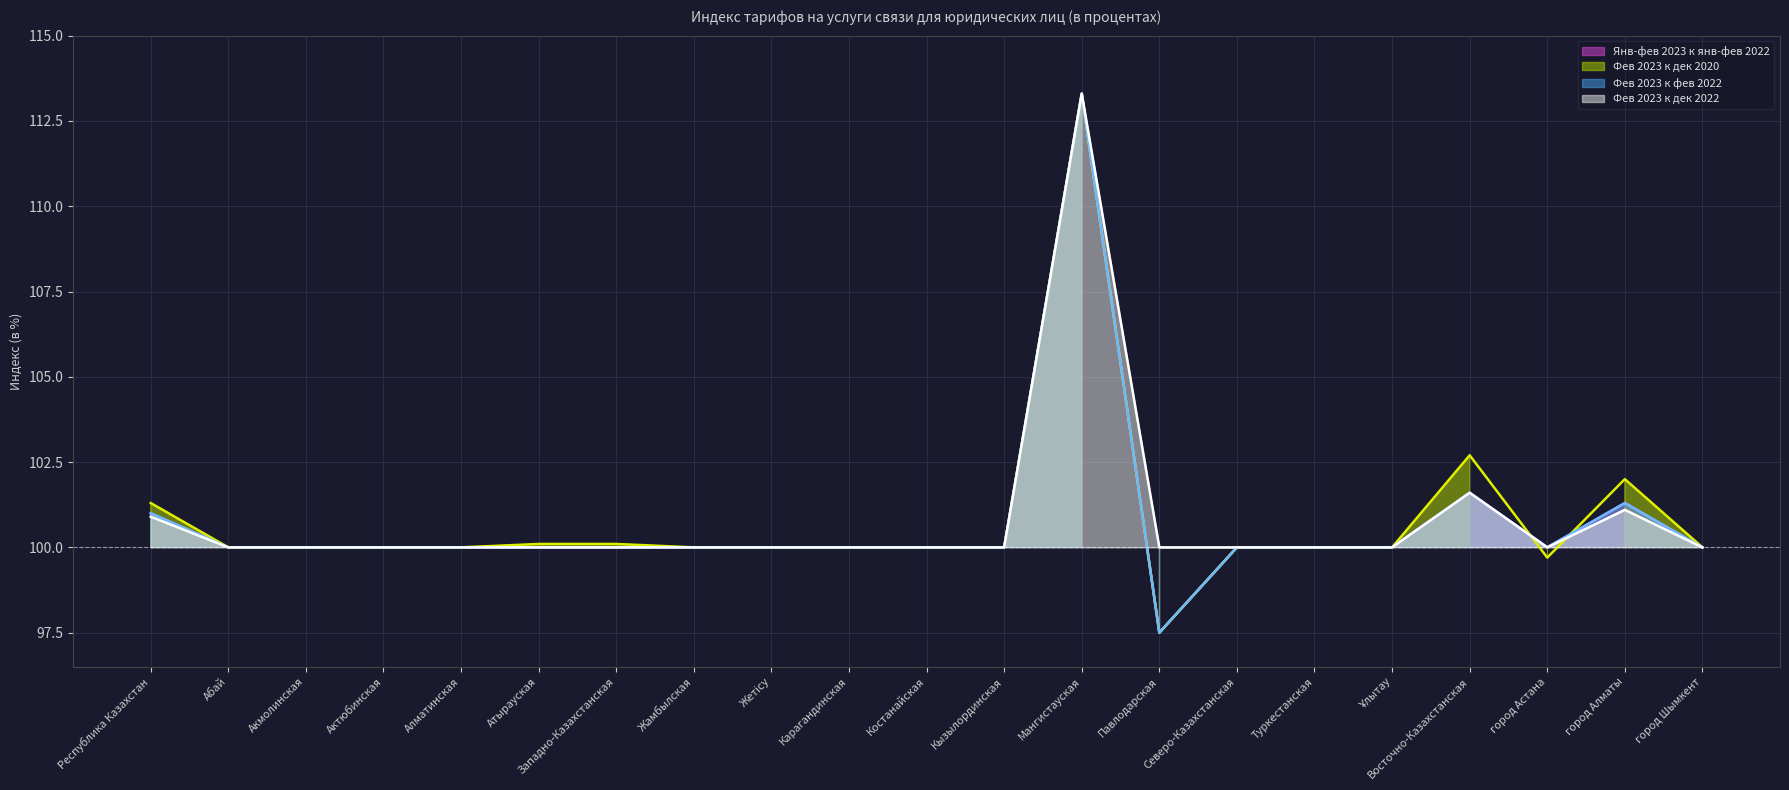

True or false: Янв-фев 2023 к янв-фев 2022 has a value of 100.0 at Акмолинская.

True